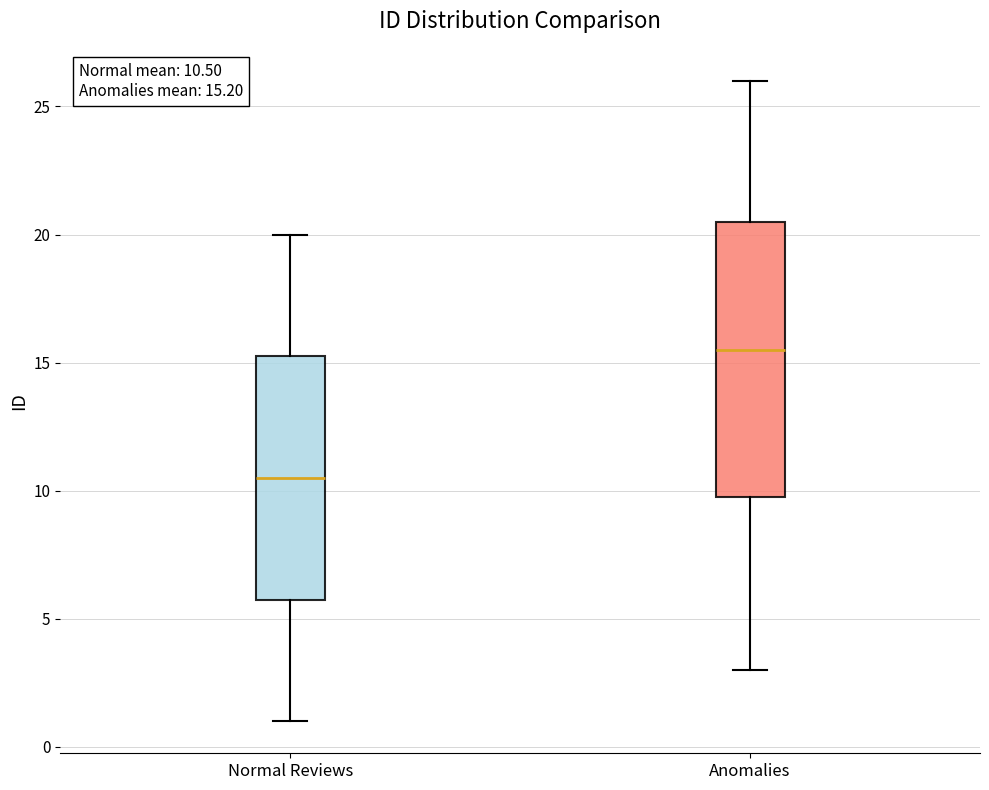

Which box's median line is the lowest?

Normal Reviews